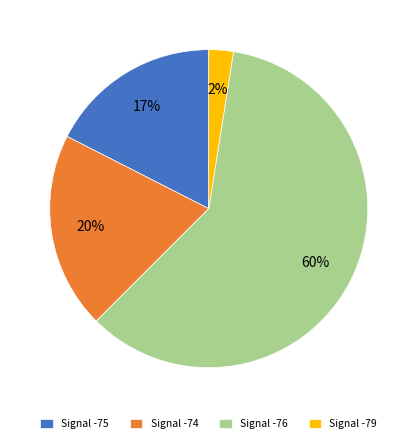

Which category has the biggest portion of the pie?

Signal -76